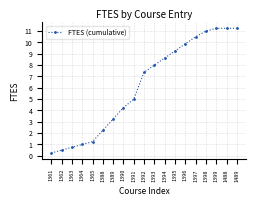

True or false: the data has more than 2 interior local peaks.

False